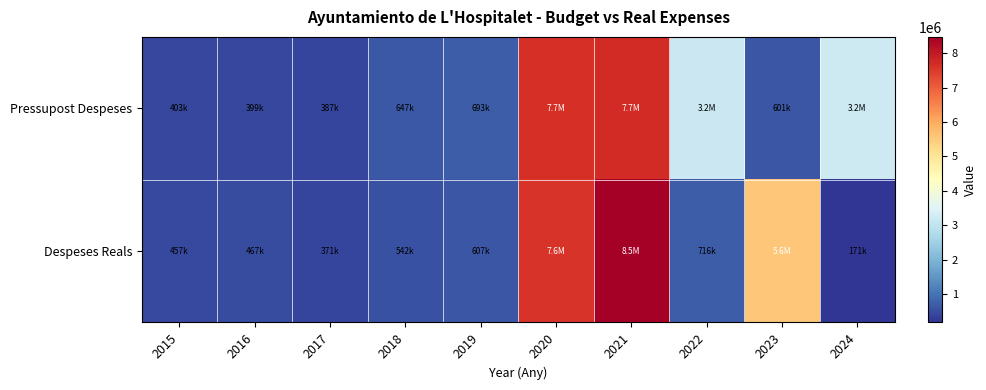

How many series are shown in this chart?

2